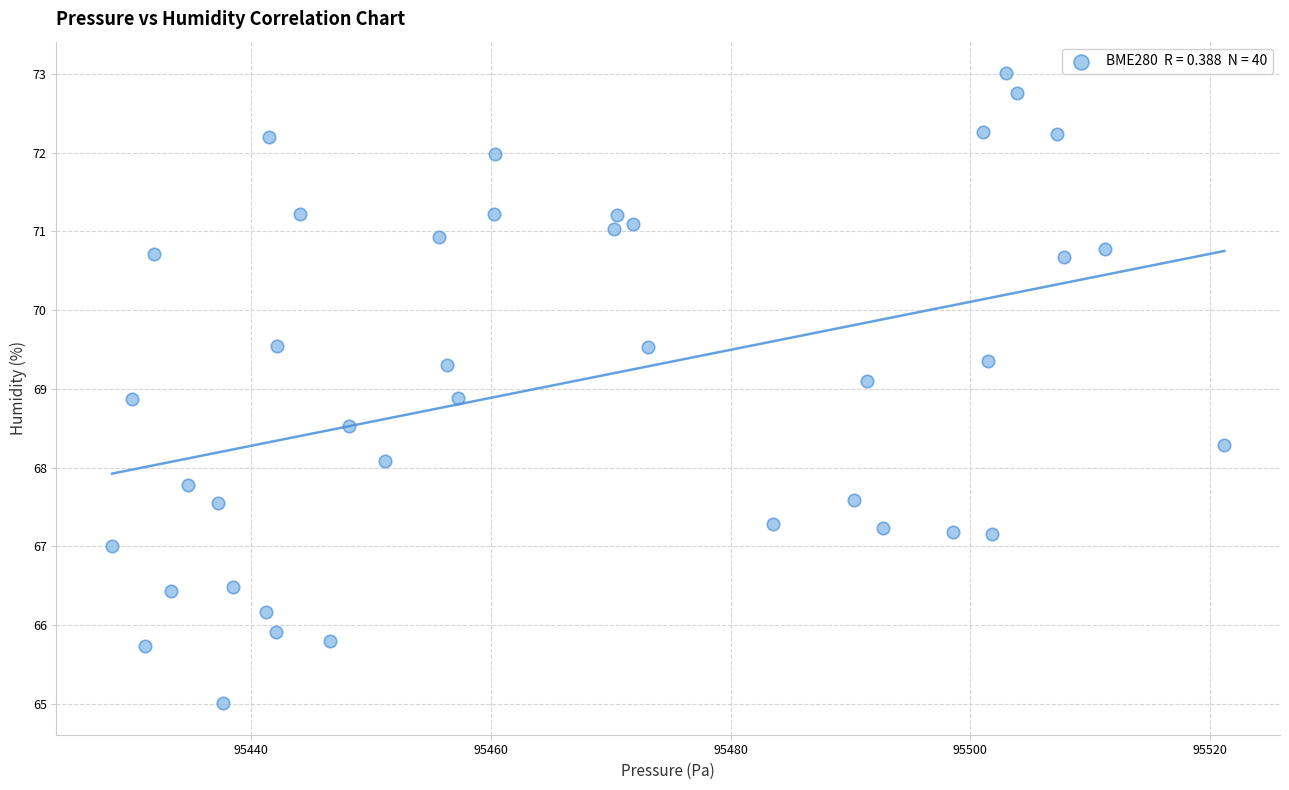

What is the range of Y values (max minus min)?

8.0